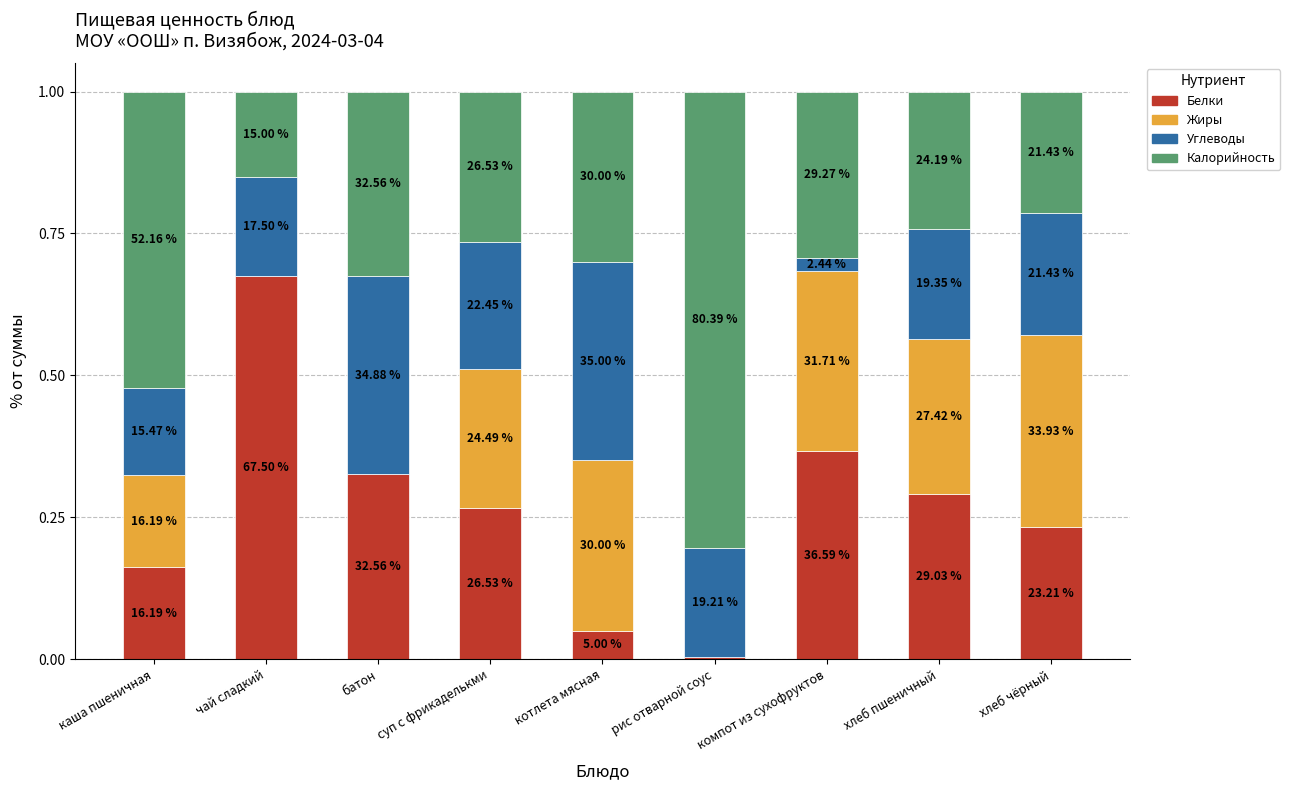

What are all the series names shown in the legend?

Белки, Жиры, Углеводы, Калорийность